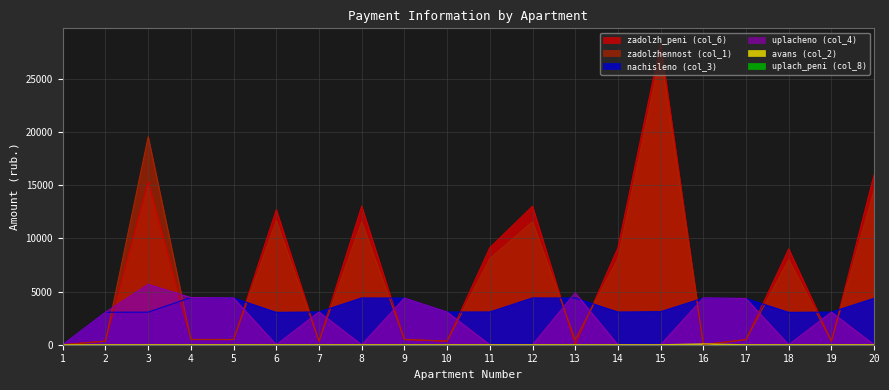

Between 1 and 17, which series saw the biggest shift?

nachisleno (col_3)